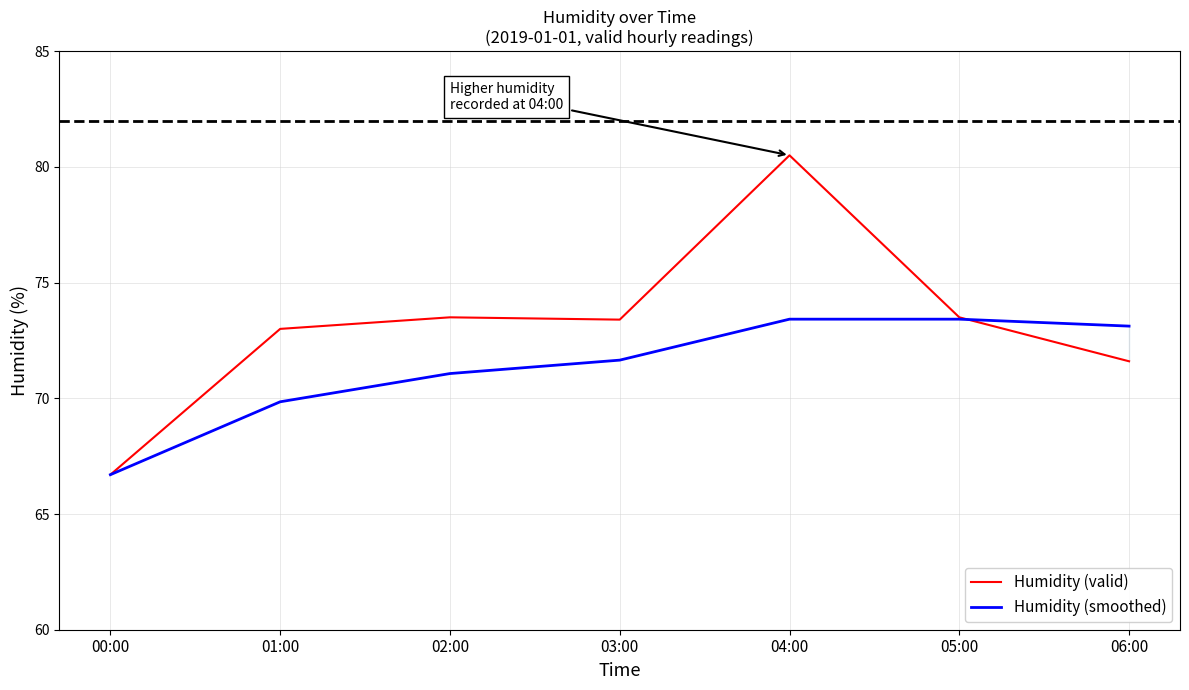

Which series has the largest range (max minus min)?

Humidity (valid)